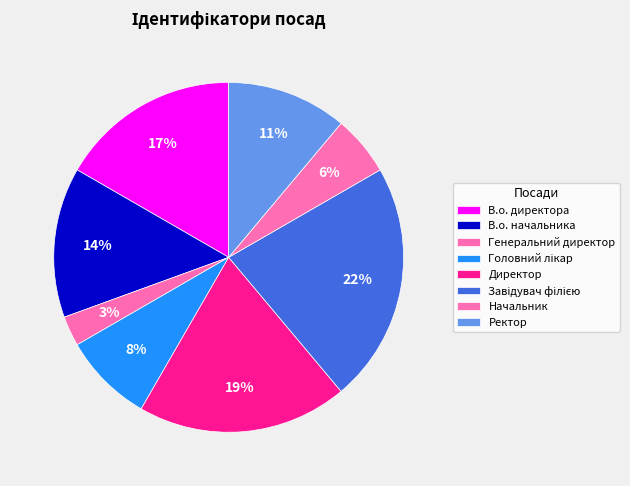

Which slice is the smallest?

Генеральний директор